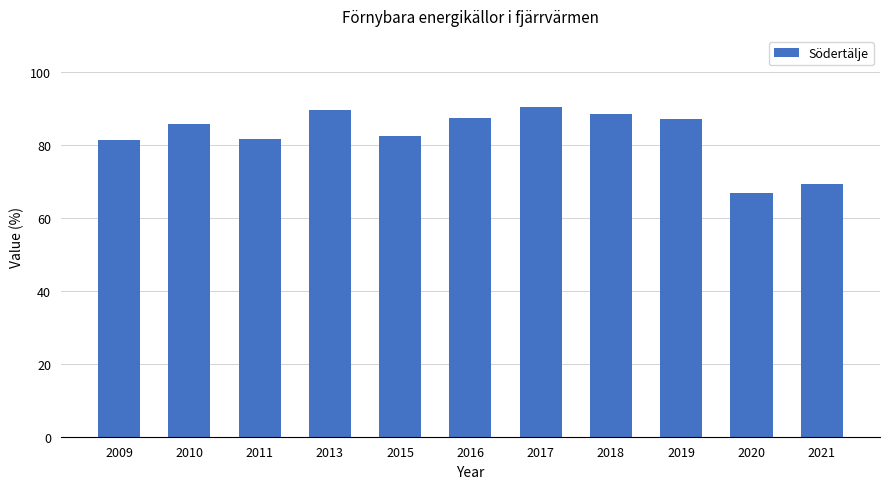

What is the average value?

82.9